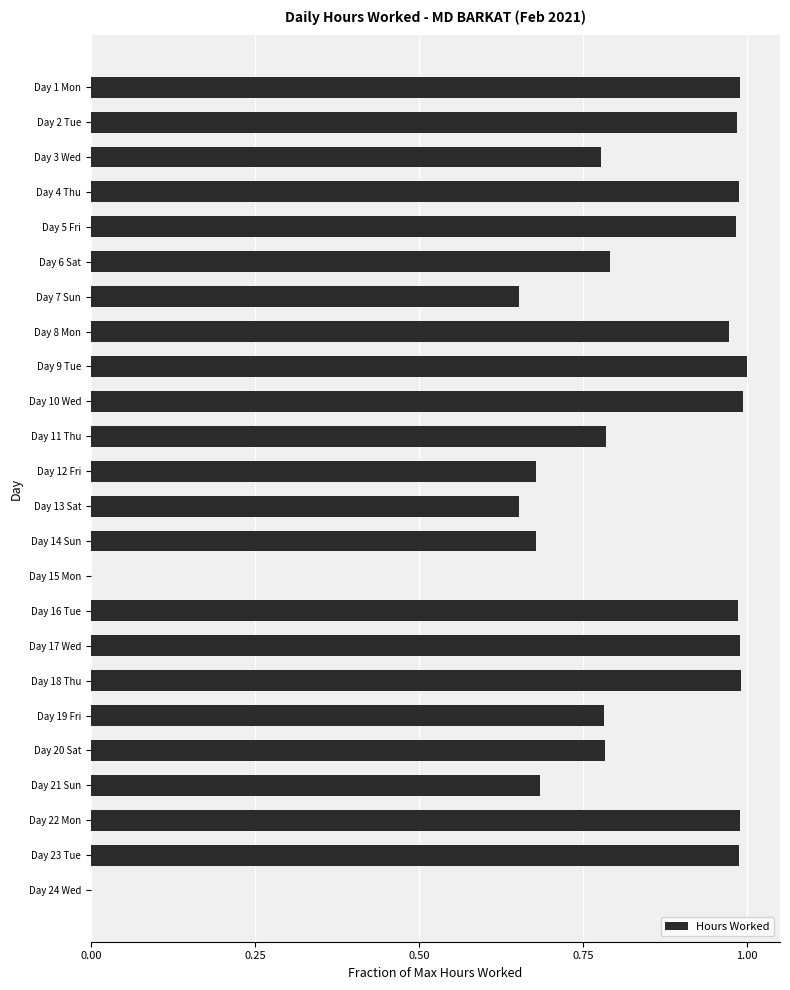

Is it true that the value at Day 10 Wed is 1.0?

True